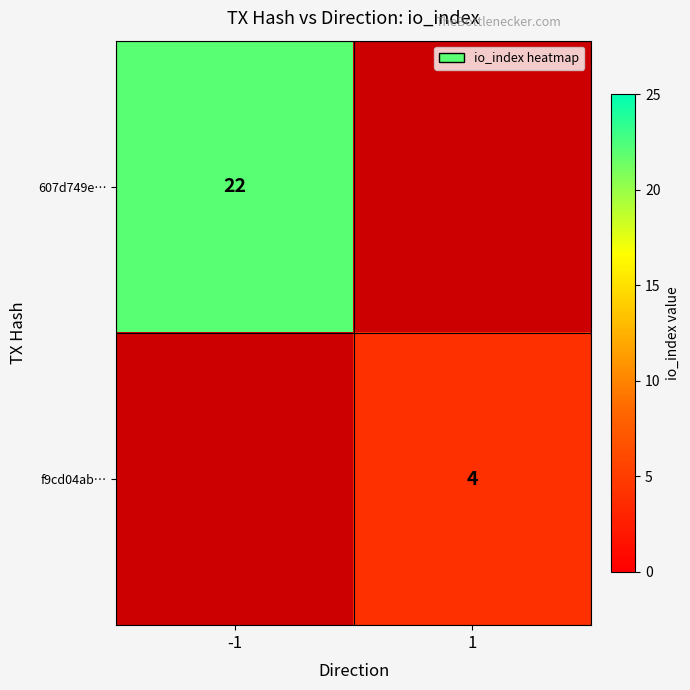

At which category does the chart reach its minimum across all series?

1